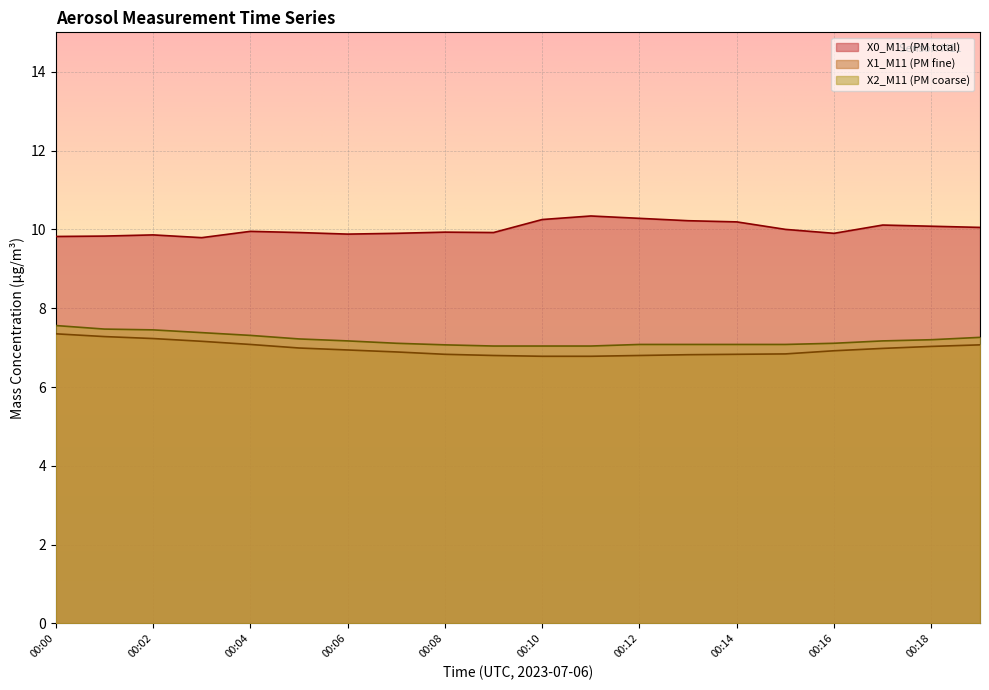

What is the value of the X2_M11 point at the 19th from the left?

7.2